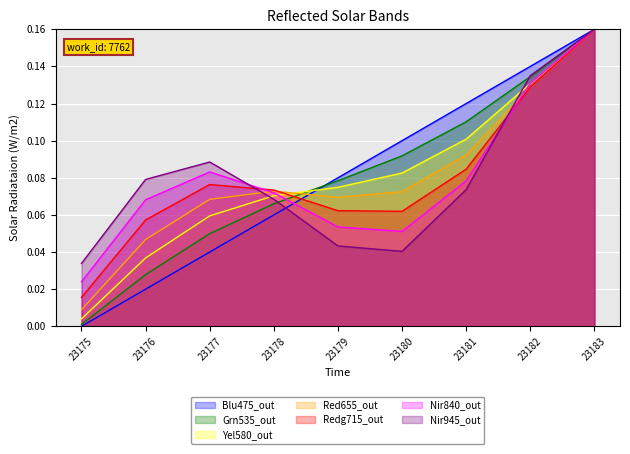

Does the chart display data point markers on the line(s)?

No